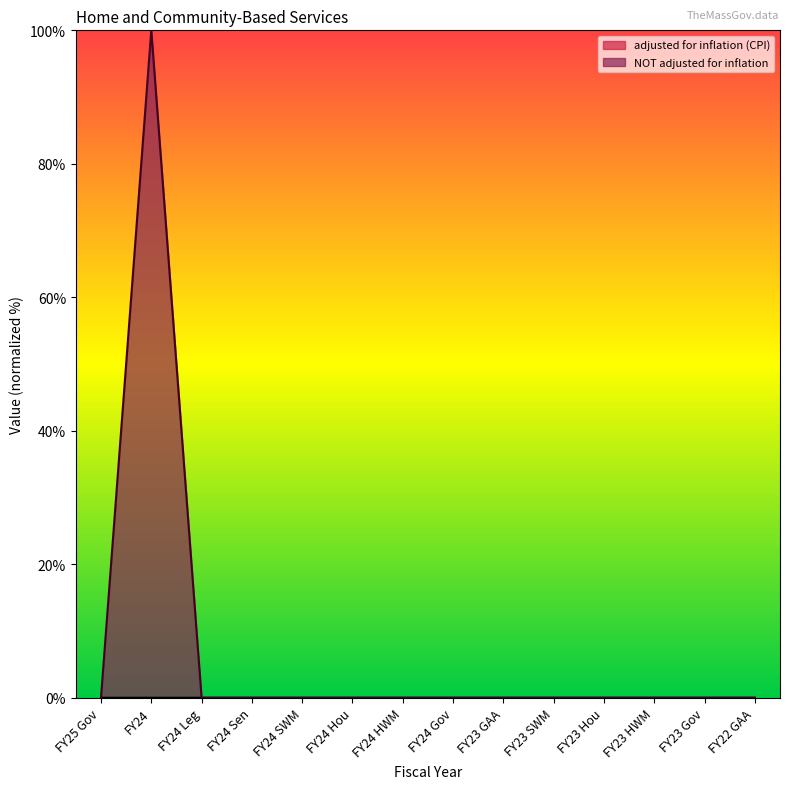

Which category has the highest value across all series?

FY24